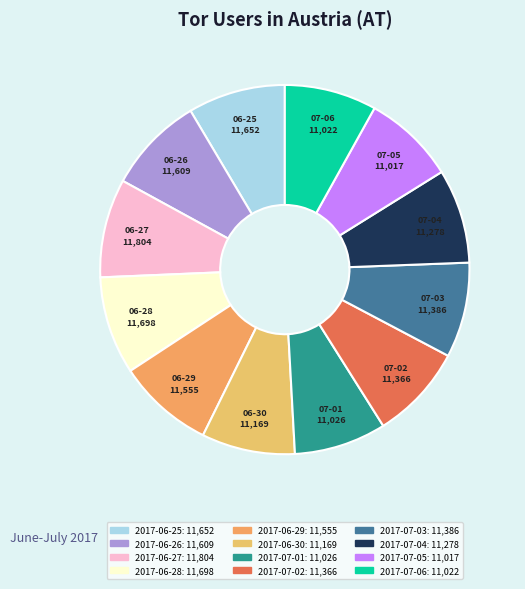

Approximately how many times larger is the value at 2017-06-29 compared to 2017-06-25?

1.0